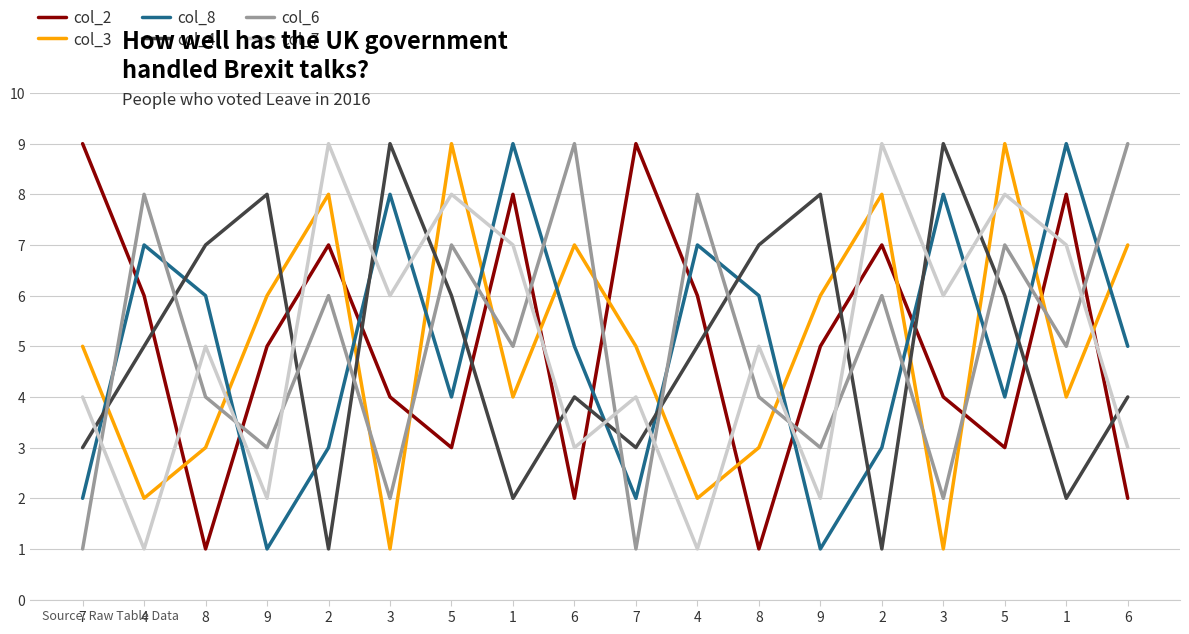

How many lines are shown in the chart?

6